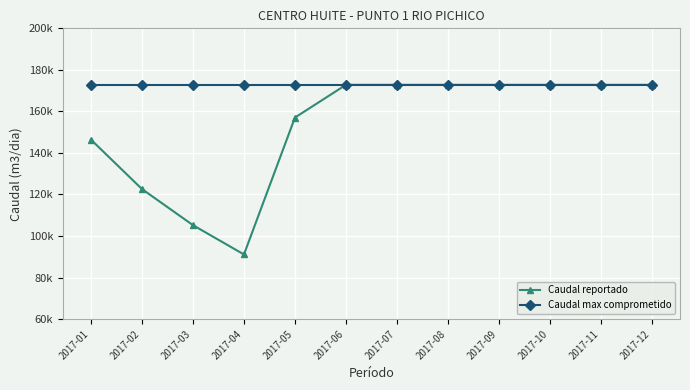

Reading left to right, transcribe all the data shown in this chart.

Caudal reportado: 2017-01=146408	2017-02=122624	2017-03=105237	2017-04=91124	2017-05=157047	2017-06=172800	2017-07=172800	2017-08=172800	2017-09=172800	2017-10=172800	2017-11=172800	2017-12=172800
Caudal max comprometido: 2017-01=172800	2017-02=172800	2017-03=172800	2017-04=172800	2017-05=172800	2017-06=172800	2017-07=172800	2017-08=172800	2017-09=172800	2017-10=172800	2017-11=172800	2017-12=172800